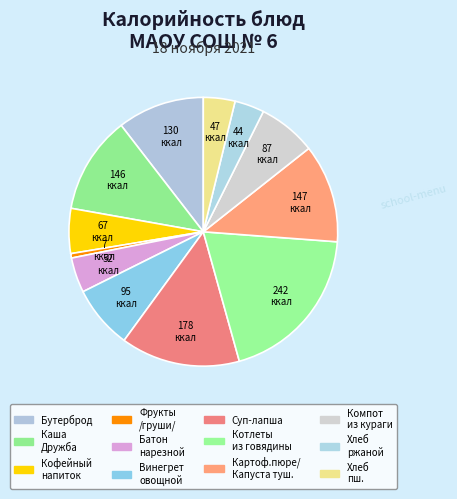

Which category has the smallest portion of the pie?

Фрукты свежие /груши/